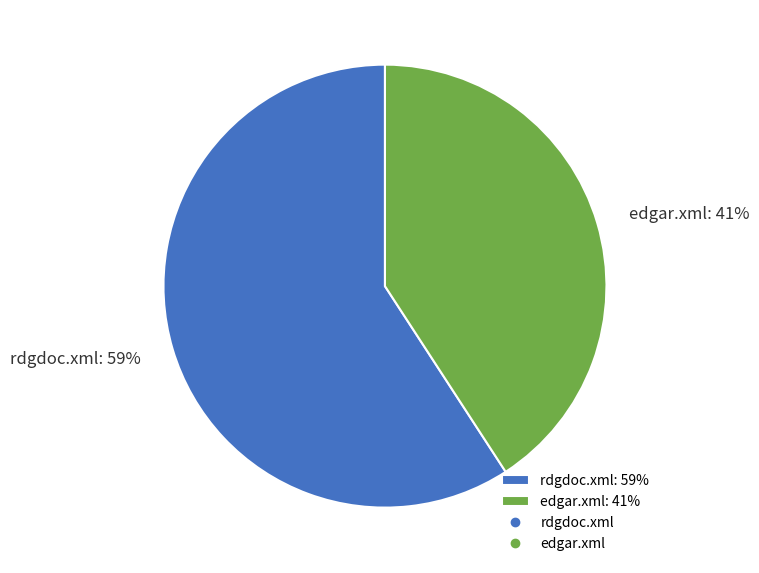

To the nearest percent, what portion does rdgdoc.xml represent?

59%